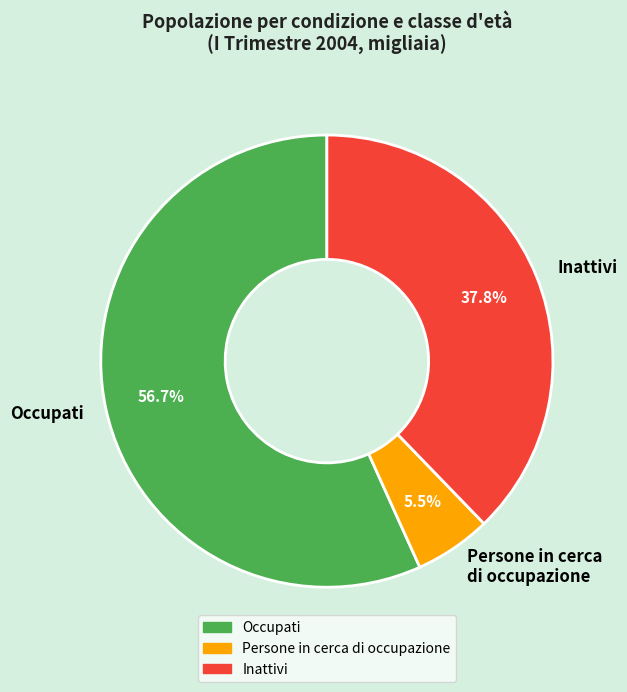

What percentage do Persone in cerca di occupazione and Occupati together represent?

62.2%